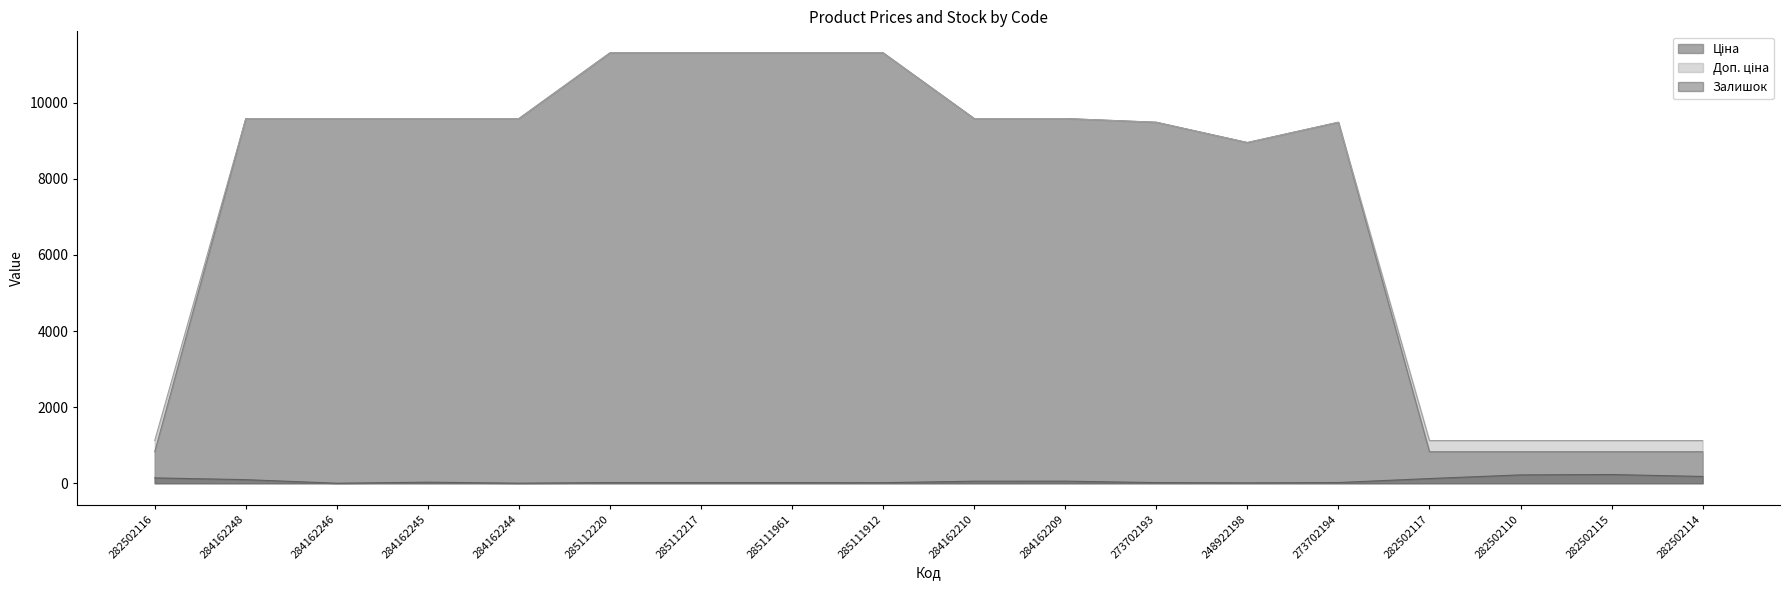

Does the chart have visible grid lines?

No